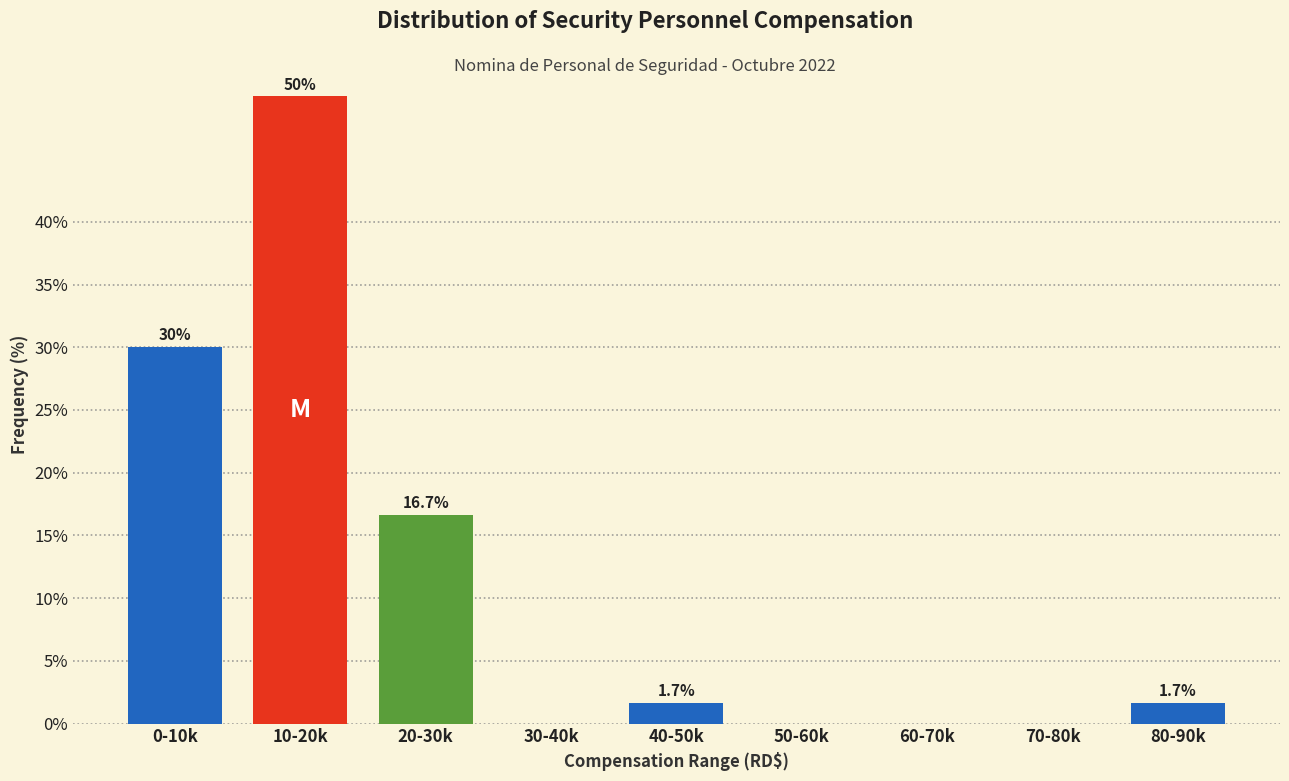

Reading left to right, list all the values displayed in this chart.

0-10k=30.0	10-20k=50.0	20-30k=16.7	30-40k=0.0	40-50k=1.7	50-60k=0.0	60-70k=0.0	70-80k=0.0	80-90k=1.7